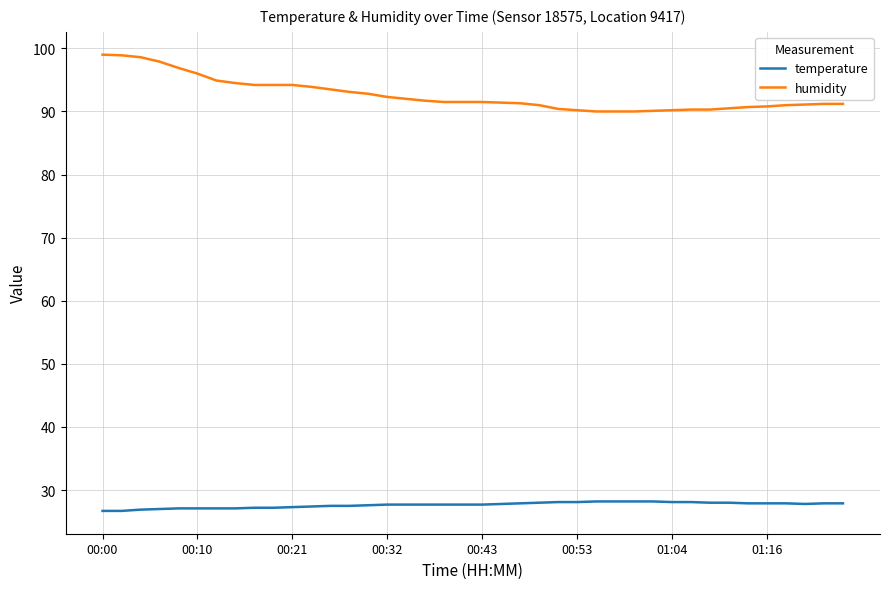

List the series in order of their peak value, highest first.

humidity, temperature